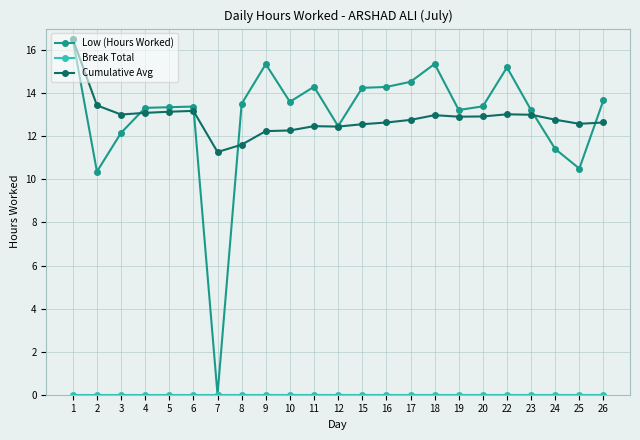

Is the value of Low (Hours Worked) at 7 greater than the value of Cumulative Avg at 4?

No